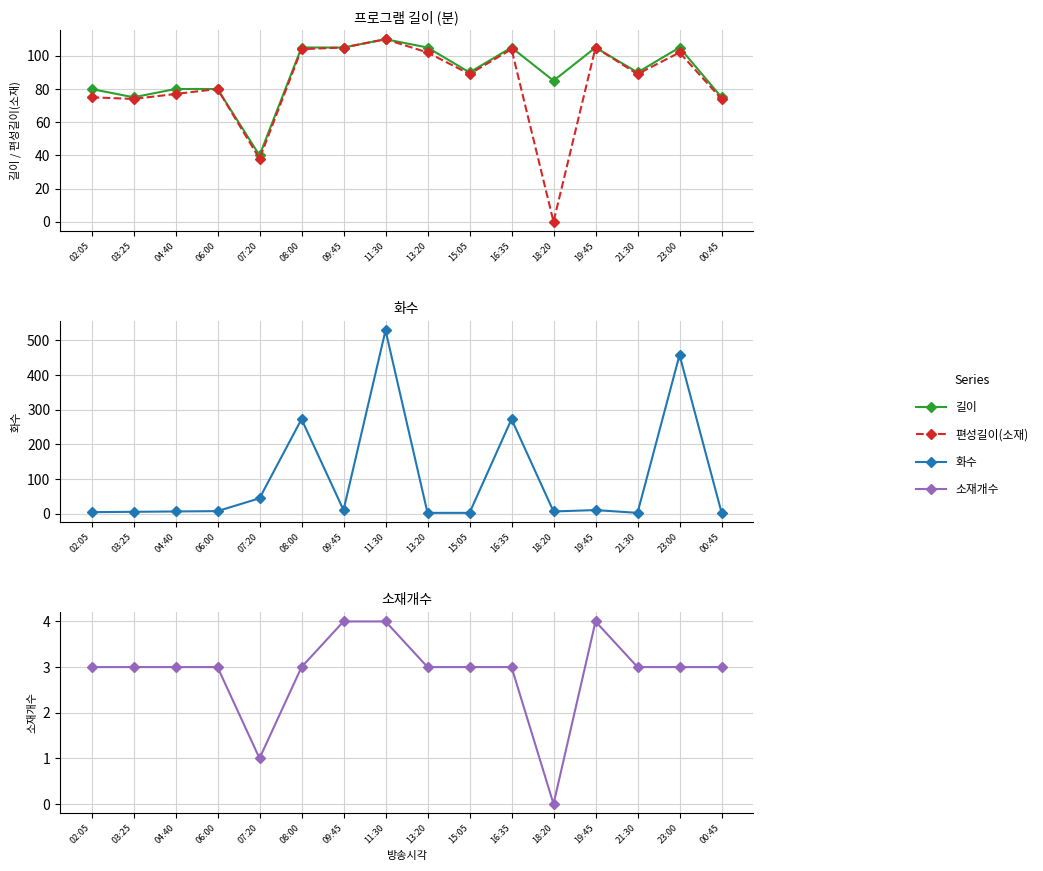

At which category does the chart reach its minimum across all series?

18:20